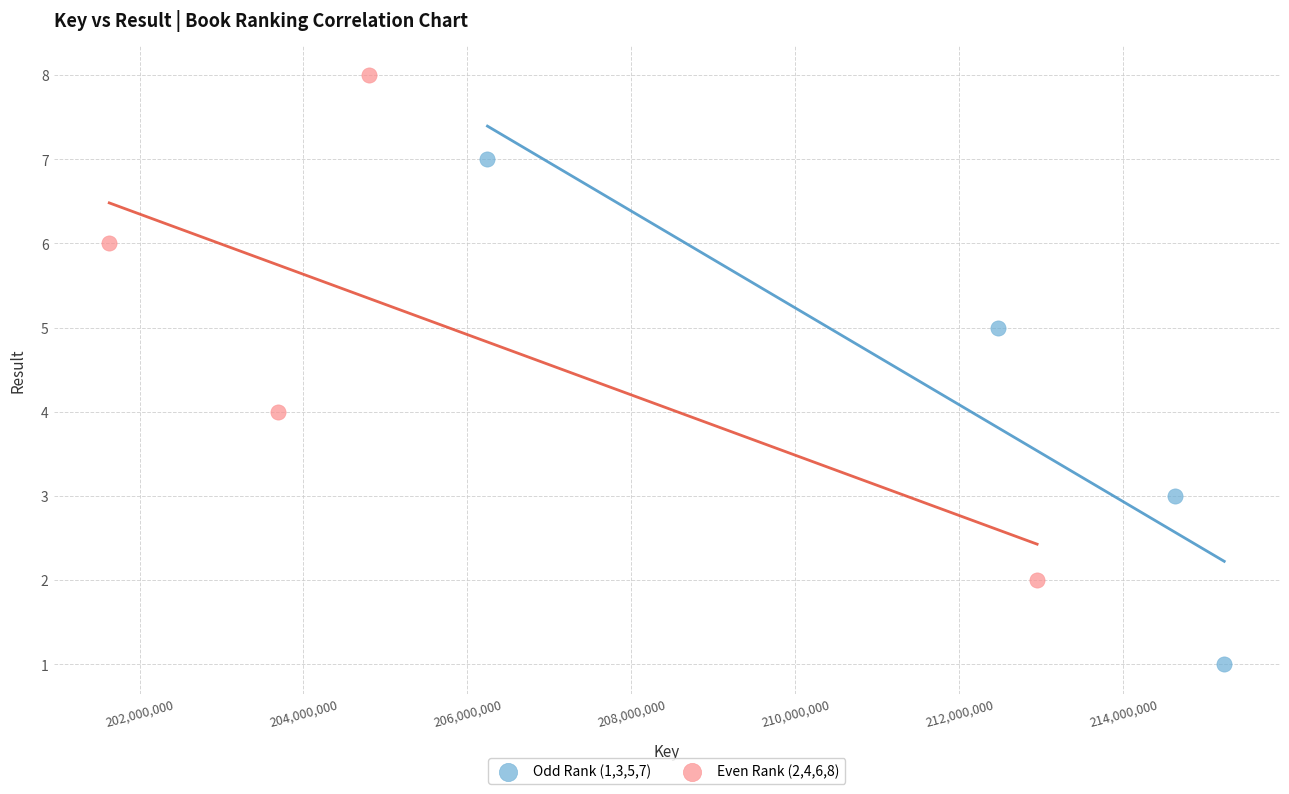

Which series contains the lowest Y value?

Odd Rank (1,3,5,7)